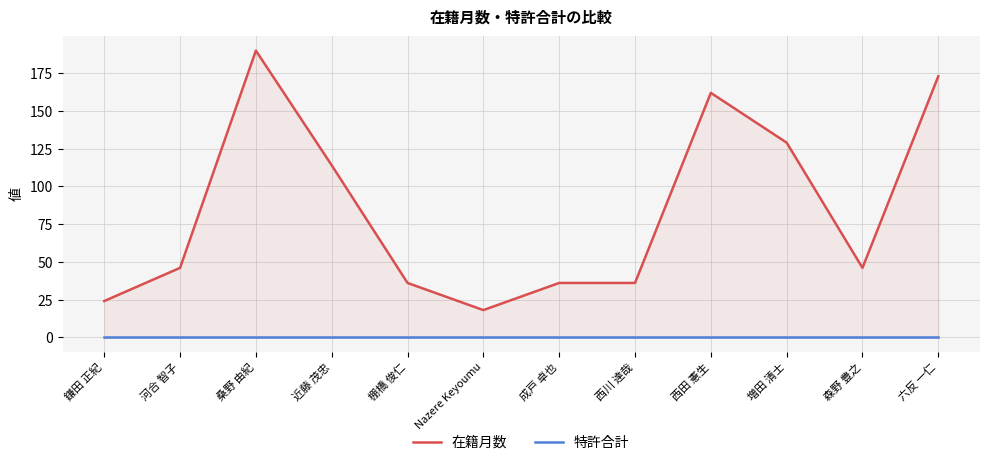

Reading left to right, transcribe all the data shown in this chart.

在籍月数: 24	46	190	114	36	18	36	36	162	129	46	173
特許合計: 0	0	0	0	0	0	0	0	0	0	0	0